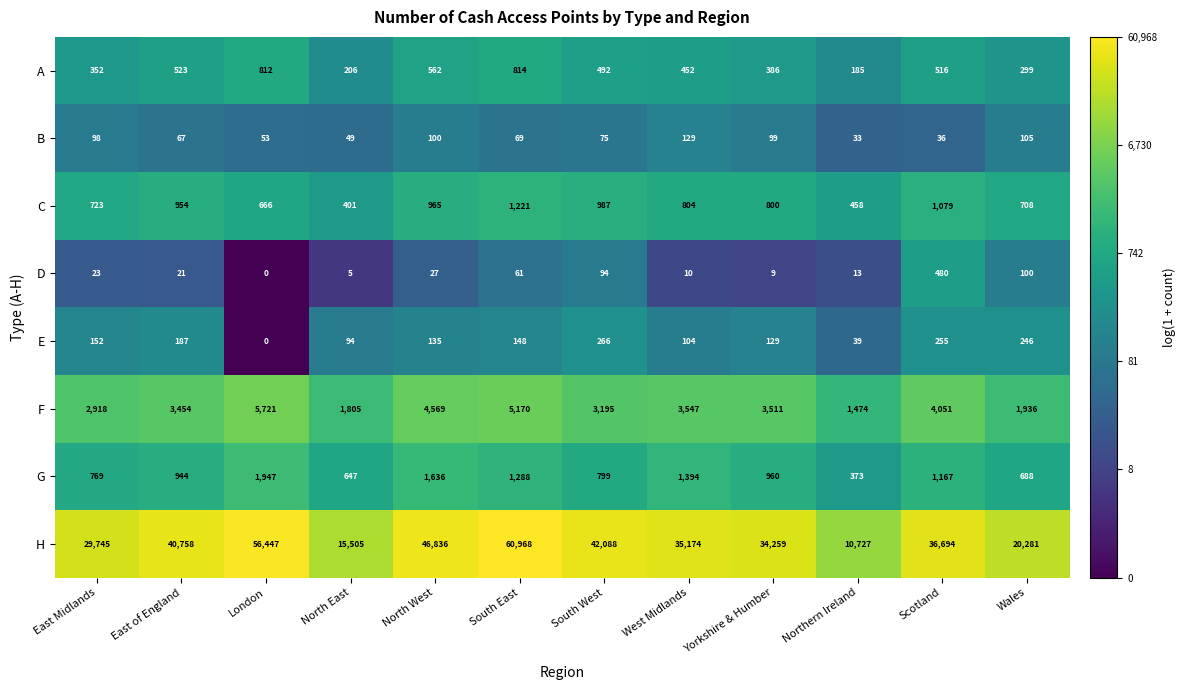

Where does the E series first go above 148?

East Midlands